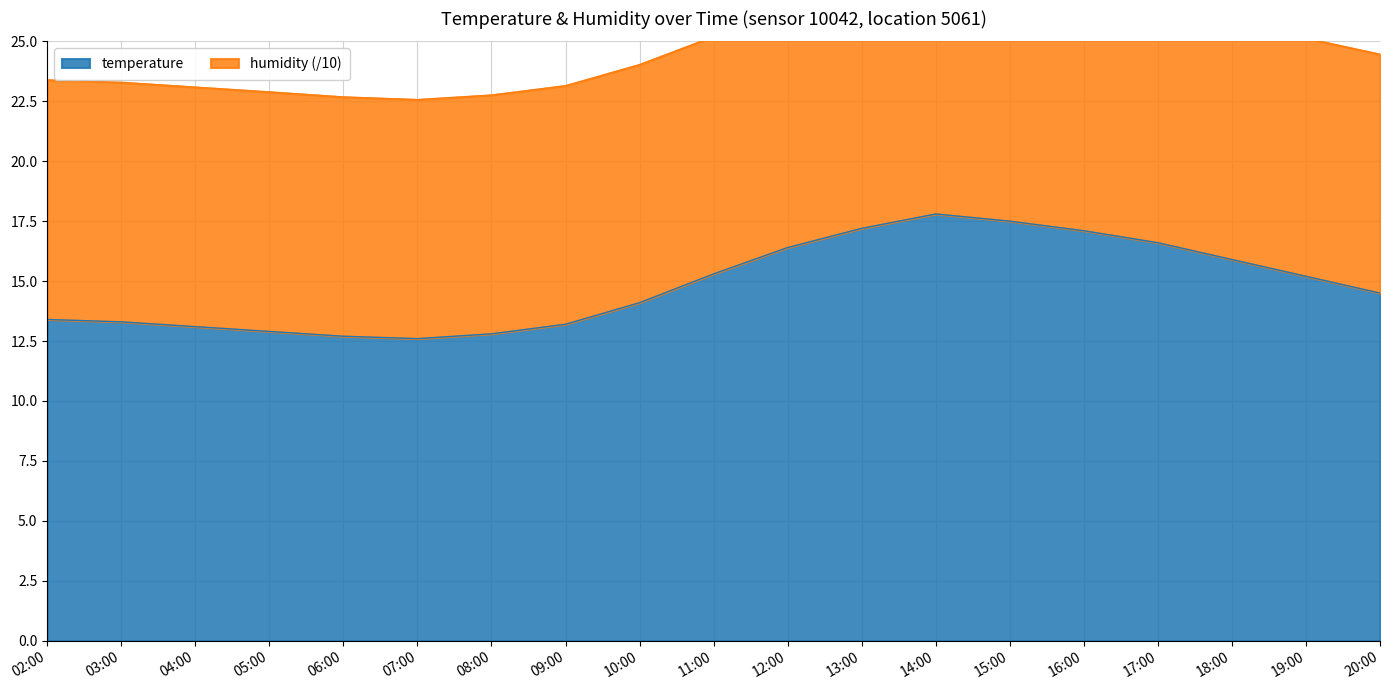

At which label does the data first exceed 14?

10:00